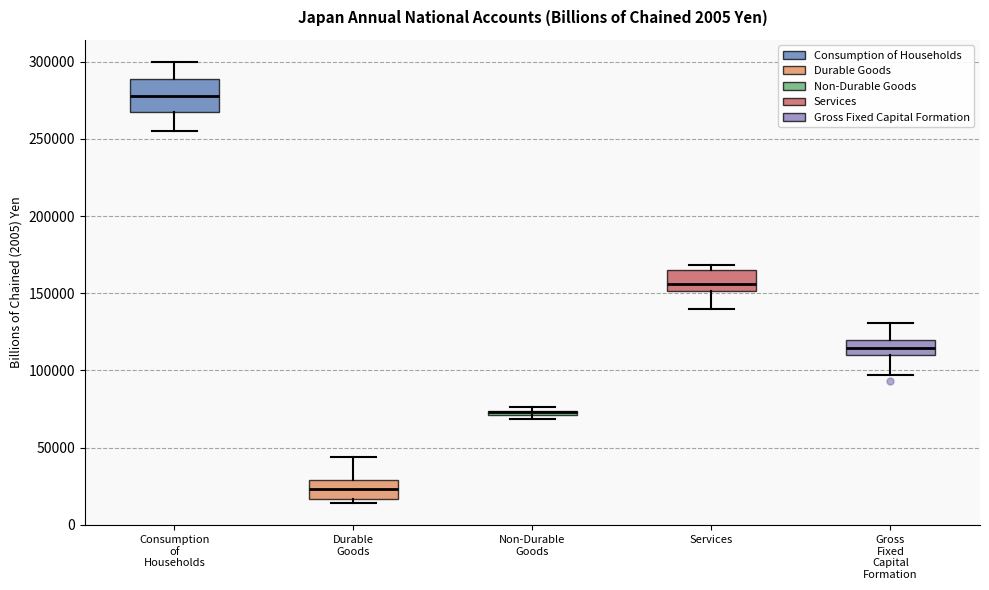

Where is the upper edge of the box for Gross Fixed Capital Formation on the y-axis? The values are not printed on the chart, so give them approximately, as read against the axis.

120000